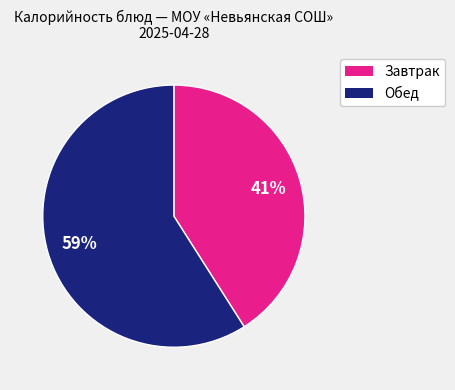

Does any single category account for the majority?

Yes